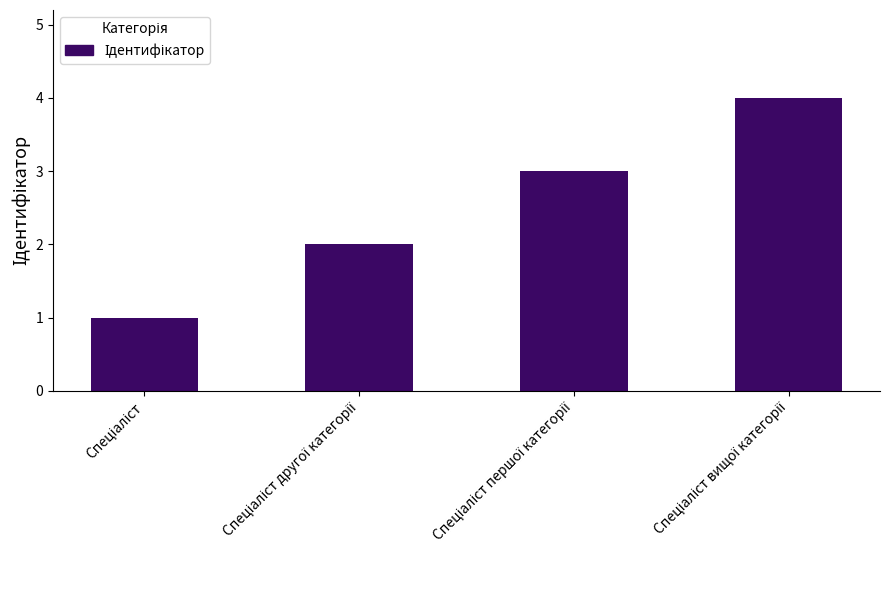

Count the number of data series in this chart.

1